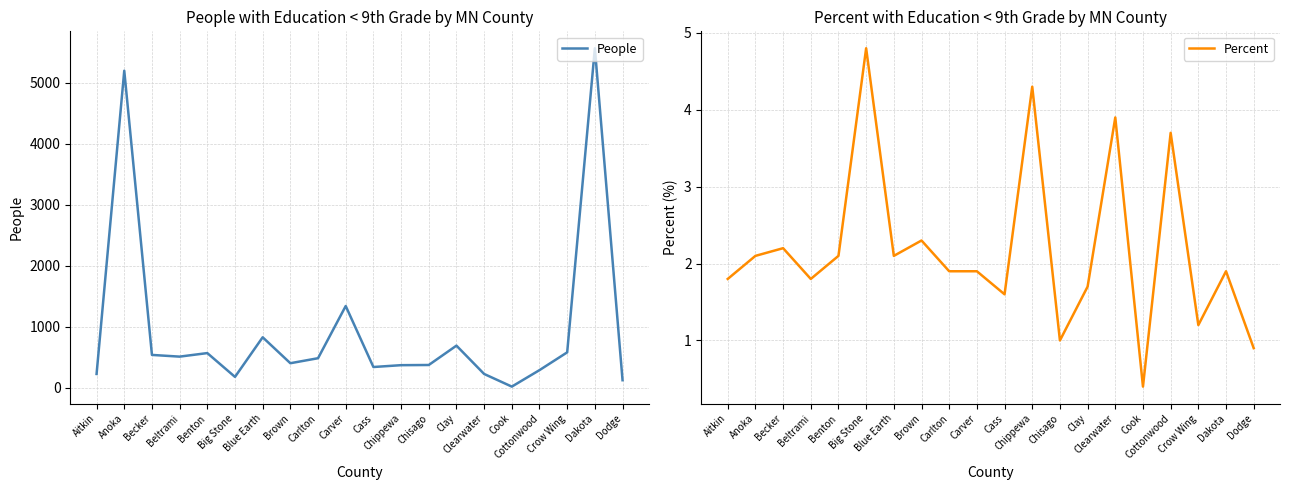

What is the label of the 6th point from the right?

Clearwater